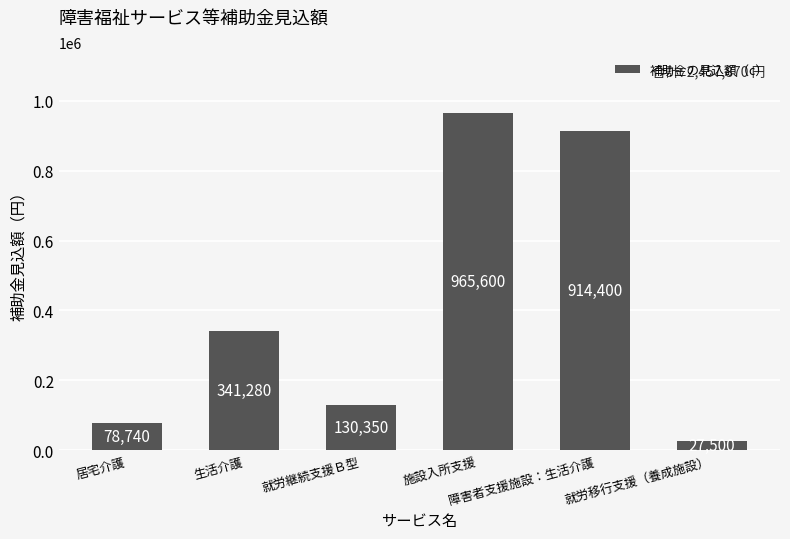

Where is the data nearest to the value 496550?

生活介護